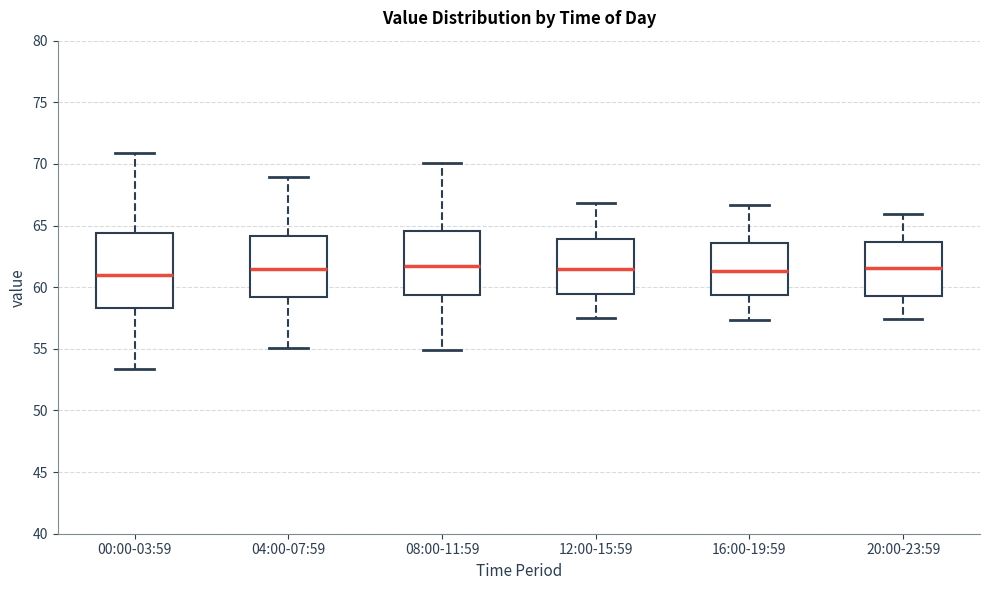

Where is the upper edge of the box for 20:00-23:59 on the y-axis? The values are not printed on the chart, so give them approximately, as read against the axis.

63.5